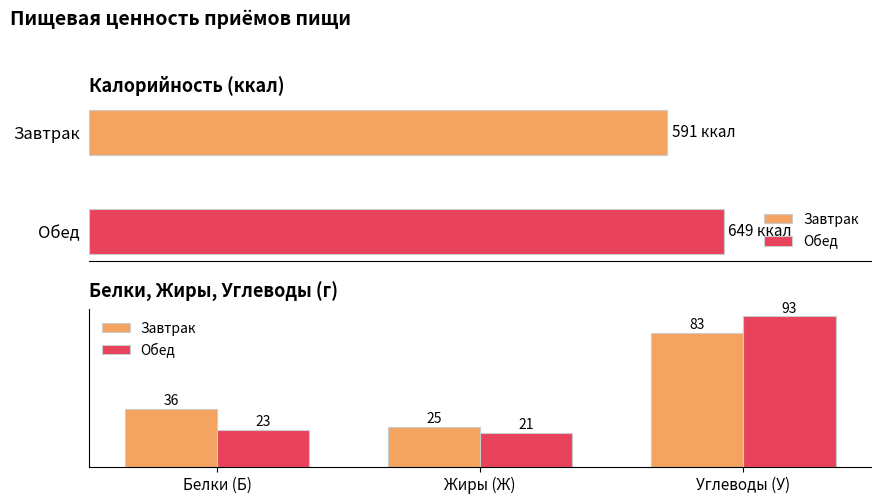

What is the value of the Завтрак bar at the 1st from the left?

36